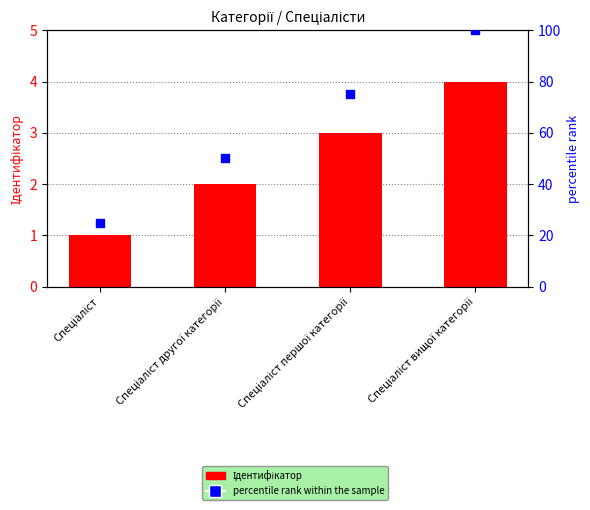

What are all the series names shown in the legend?

Ідентифікатор, percentile rank within the sample